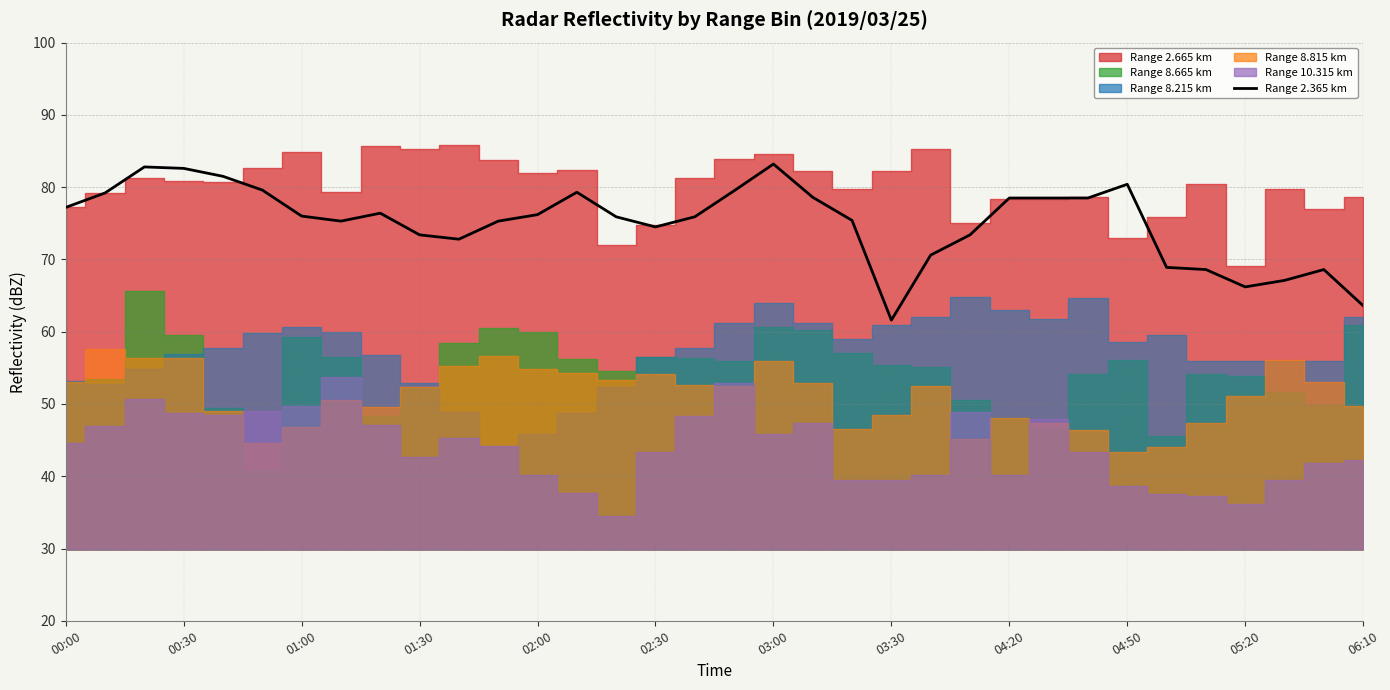

How many lines are shown in the chart?

1